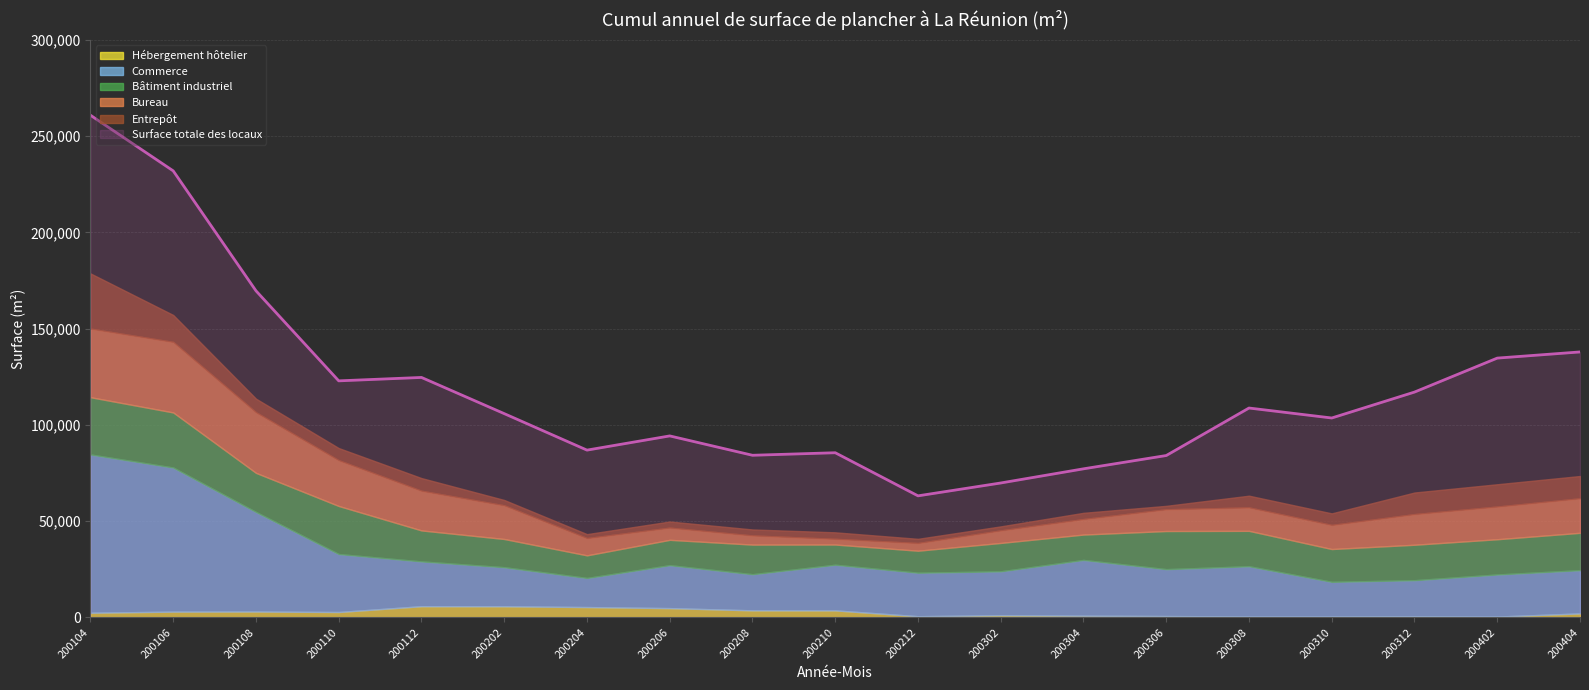

What is the difference between the second highest and second lowest values in the Bureau series?

31650